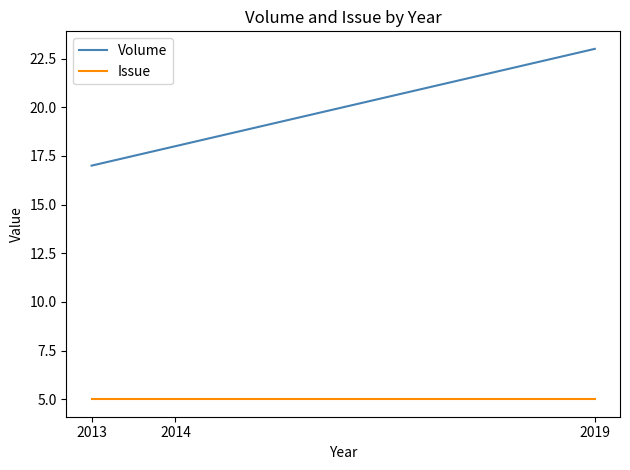

At 2019, list the series in order from largest to smallest.

Volume, Issue